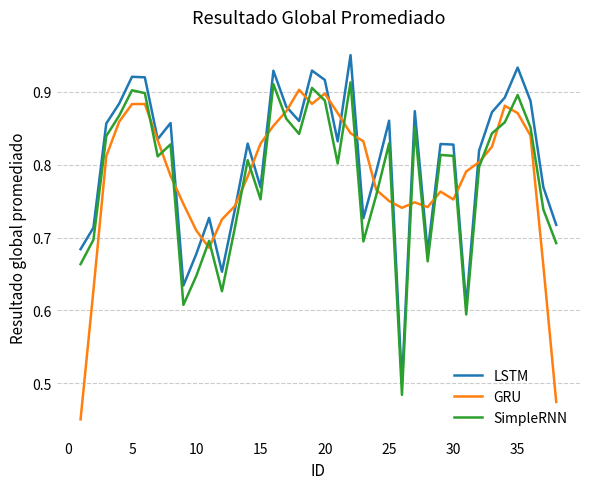

Which series has the largest total across all categories?

LSTM